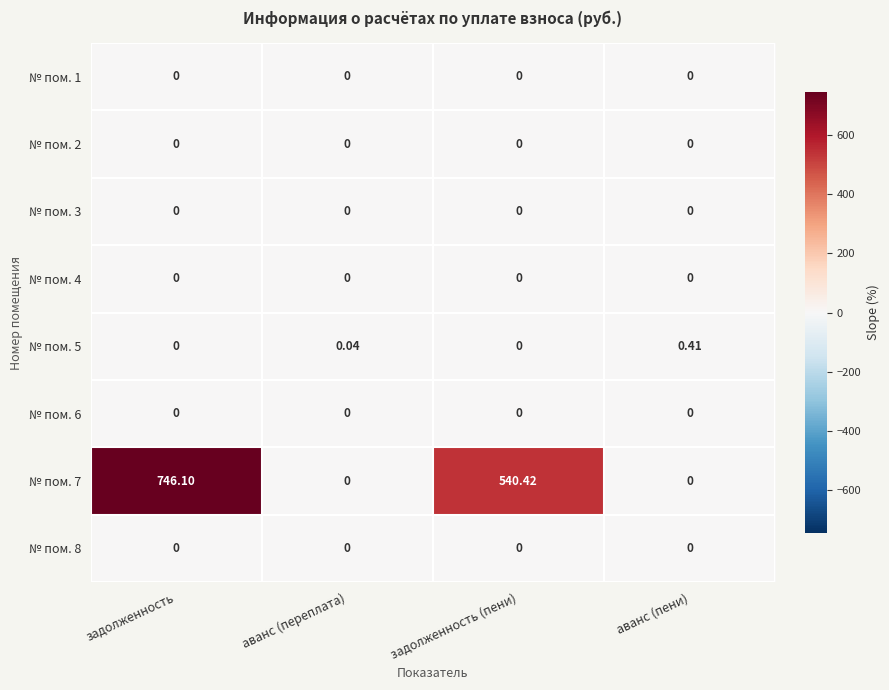

What is the maximum value shown in the chart?

746.1